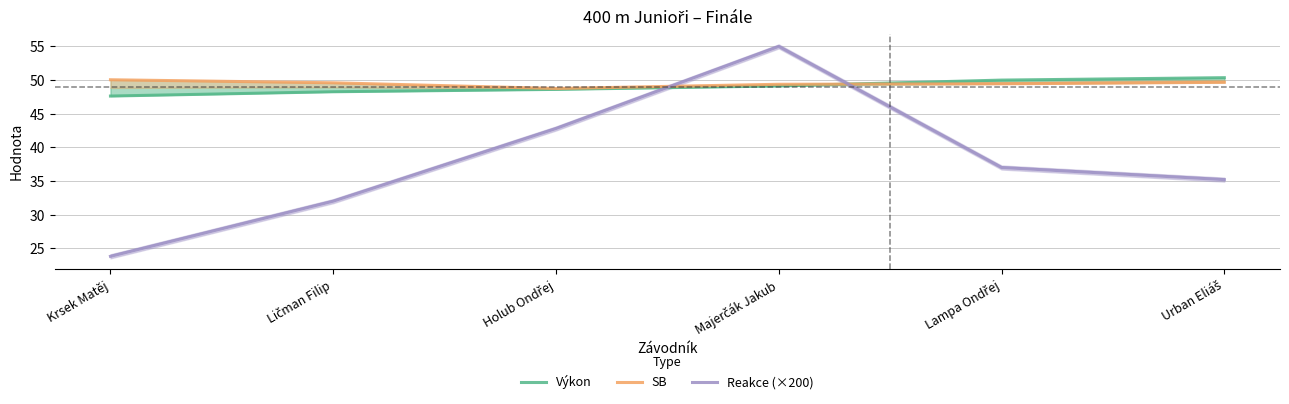

Is it true that Reakce (×200) equals 23.8 at Krsek Matěj?

True